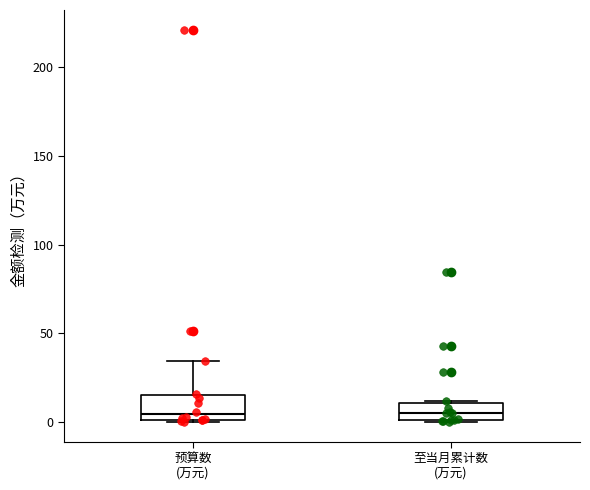

Where does the upper whisker of the box for 预算数 (万元) end on the y-axis? The values are not printed on the chart, so give them approximately, as read against the axis.

35